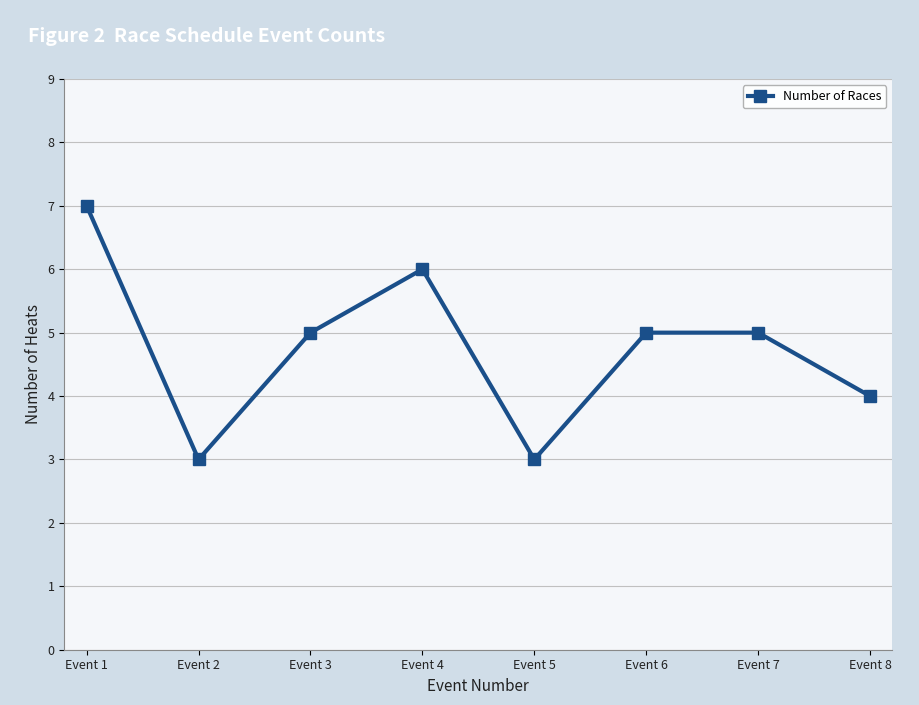

What is the smallest value displayed?

3